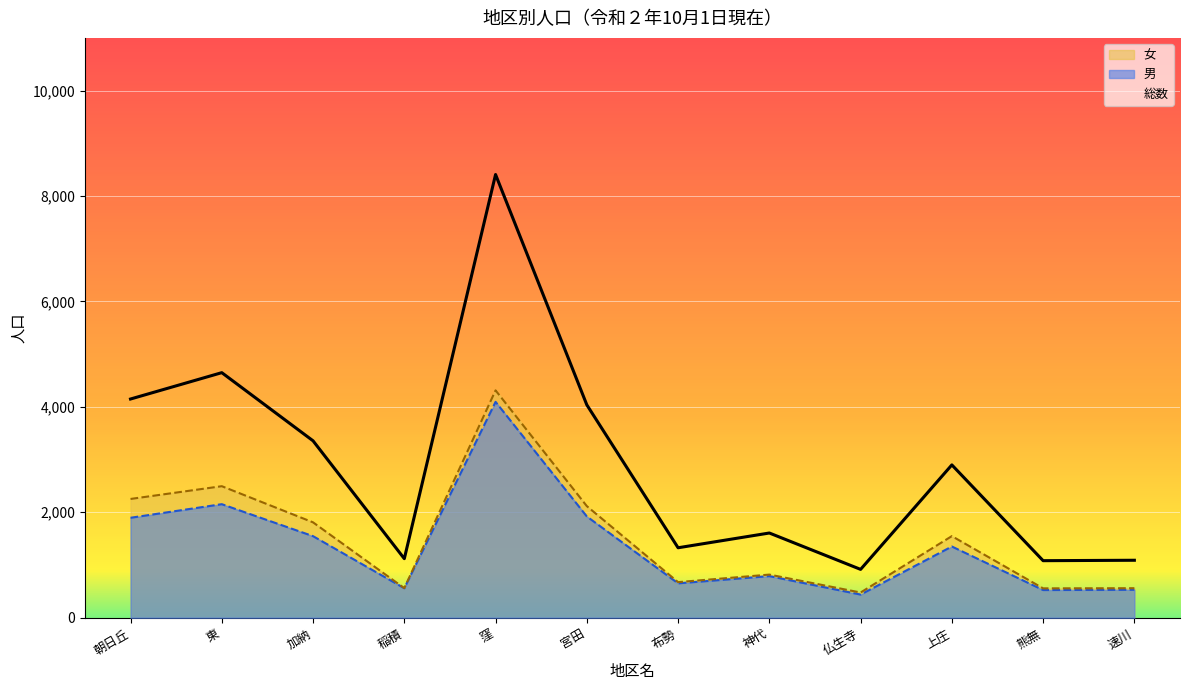

What is the value of the 女 point at the 1st from the left?

2253